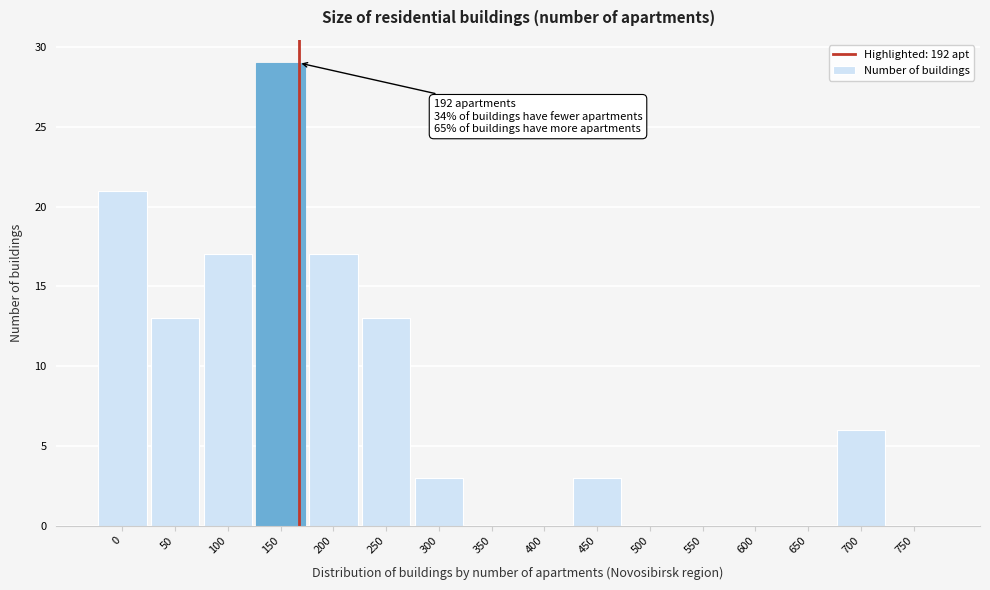

Reading left to right, transcribe all the data shown in this chart.

0=21	50=13	100=17	150=29	200=17	250=13	300=3	350=0	400=0	450=3	500=0	550=0	600=0	650=0	700=6	750=0